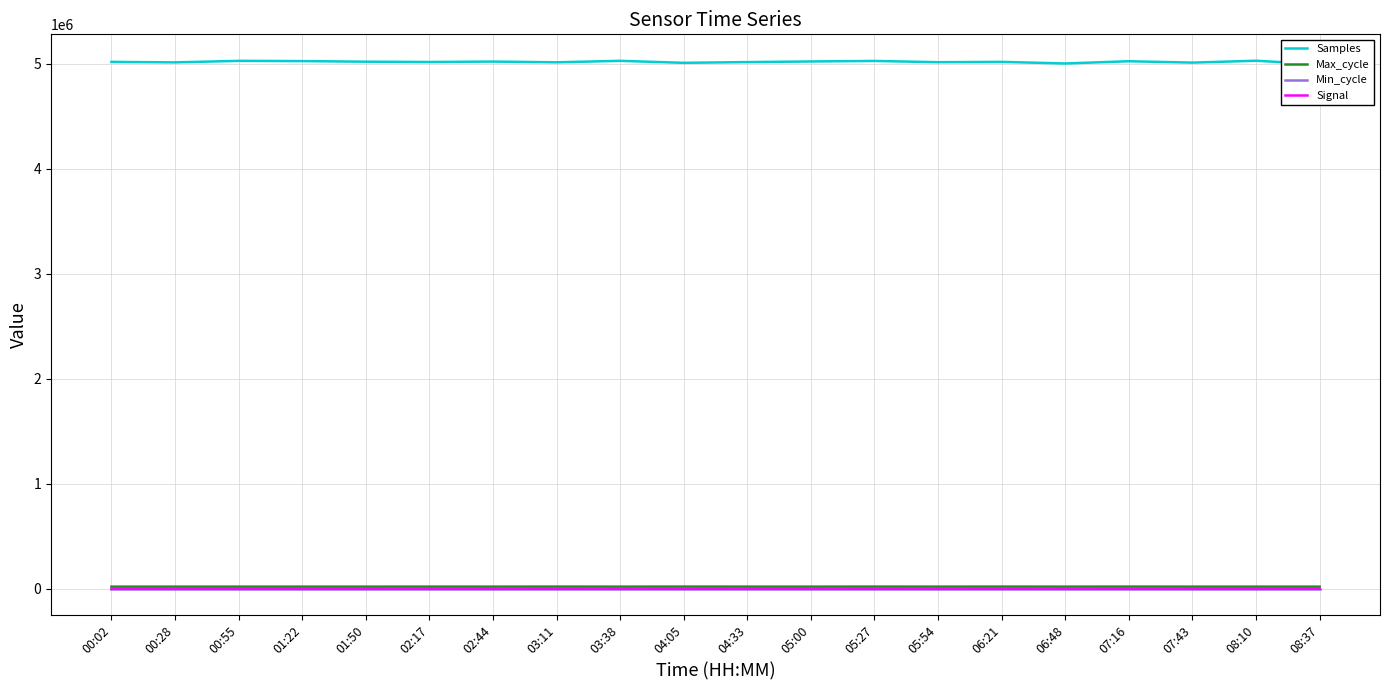

Reading left to right, what are all the values shown in this chart?

Samples: 5019079	5014350	5028747	5026464	5020826	5018000	5022000	5015000	5029000	5010000	5017000	5023000	5028000	5016000	5019000	5004000	5025000	5012000	5030000	4996000
Max_cycle: 20000	19909	19913	19918	19967	20100	19950	20300	19920	20415	20007	19913	20282	19965	20334	19918	20357	19916	19920	19928
Min_cycle: 28	28	28	28	28	28	28	28	28	28	28	28	28	28	28	28	28	28	28	28
Signal: -48	-49	-49	-48	-48	-49	-48	-49	-47	-49	-48	-49	-49	-47	-49	-49	-48	-49	-48	-48